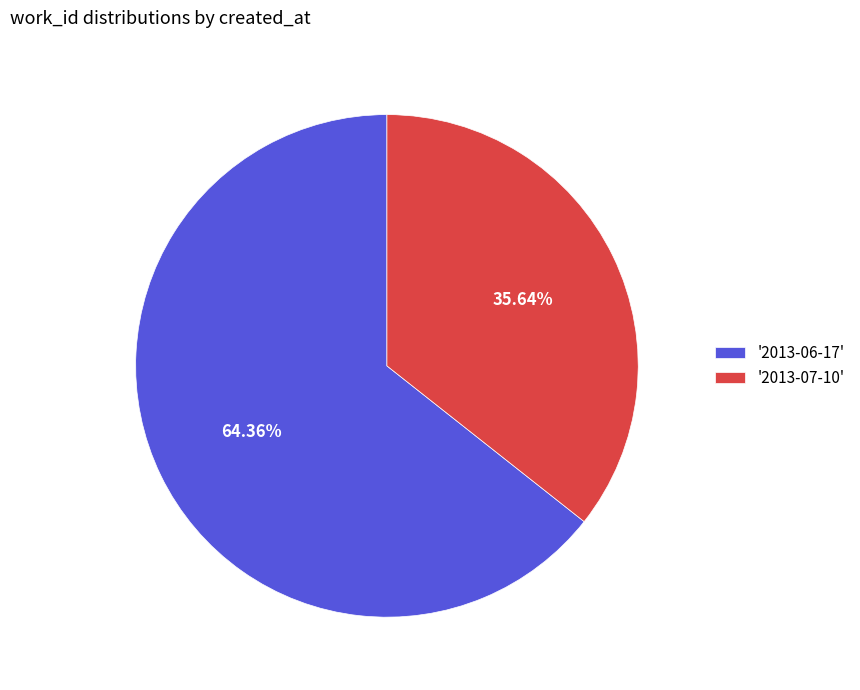

What is the majority slice?

'2013-06-17'